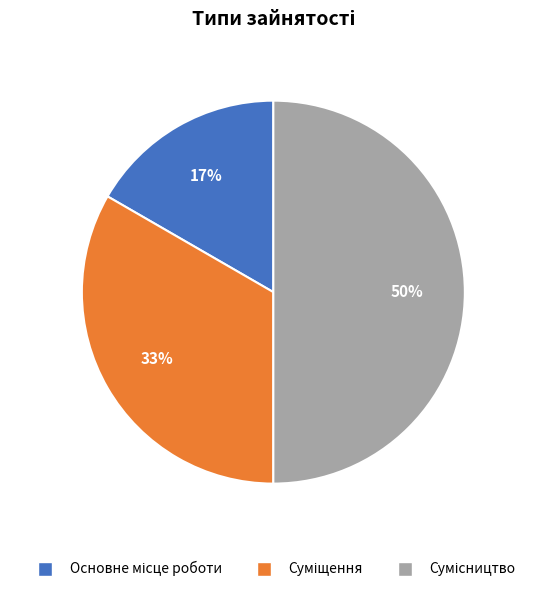

To the nearest percent, what is the average slice percentage?

33%